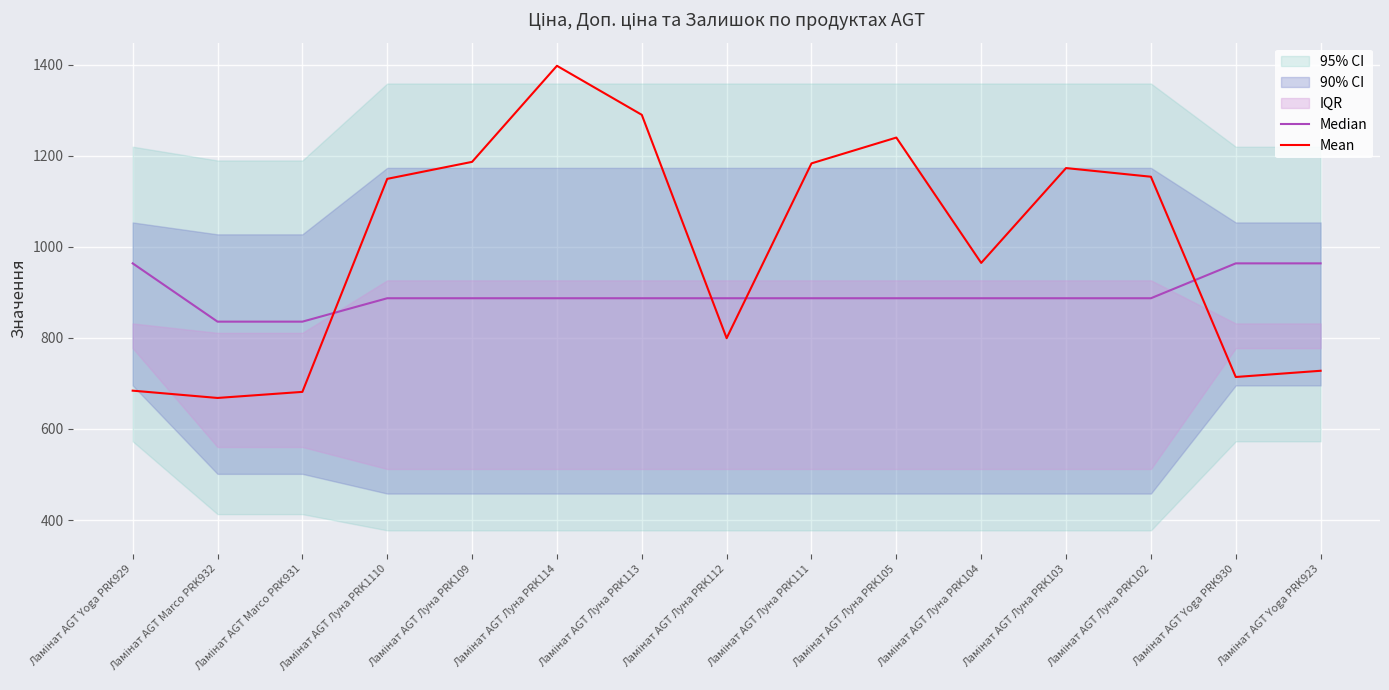

True or false: Median has a value of 835.8 at Ламінат AGT Marco PRK932.

True